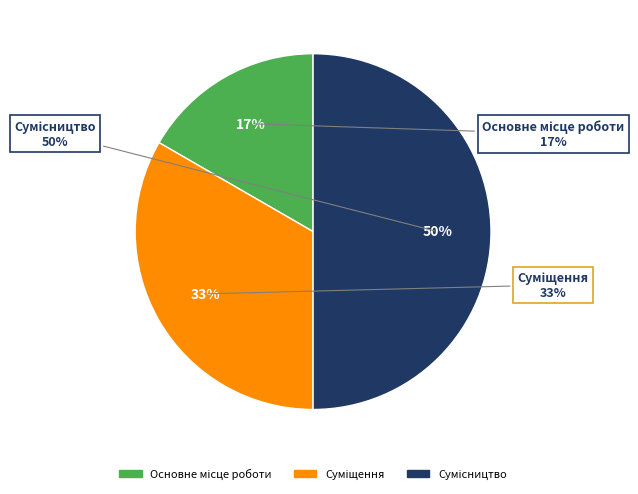

What is the change in value from Основне місце роботи to Суміщення?

+1